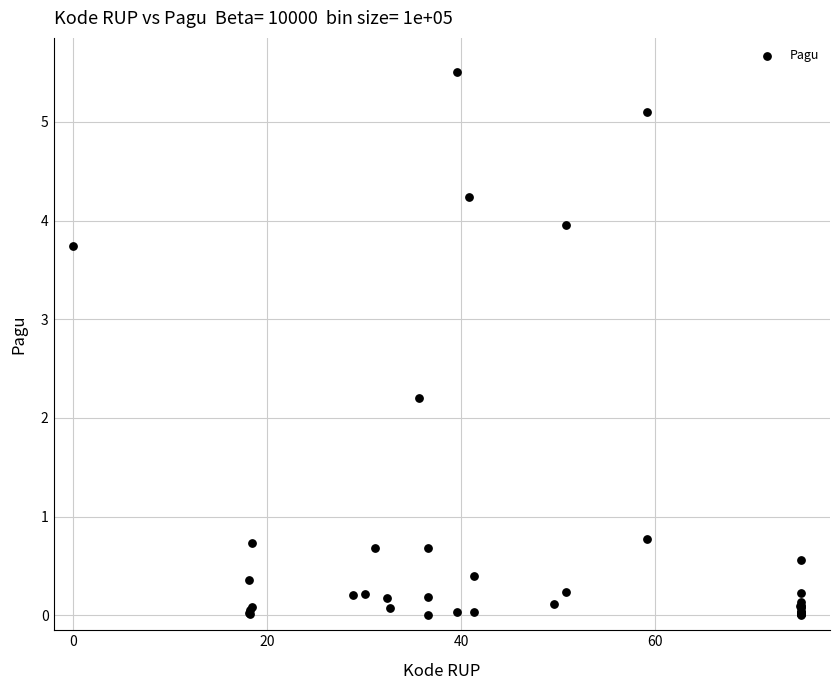

What Y value in the scatter plot is closest to 2?

2.2